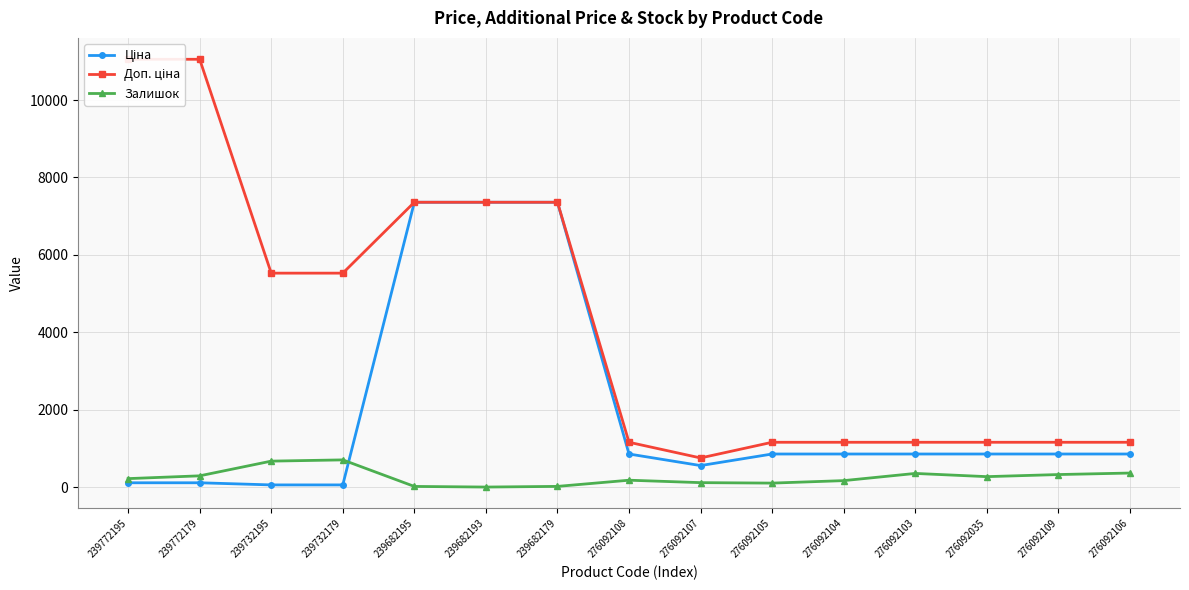

Where do Залишок and Ціна first cross each other?

239732179 and 239682195